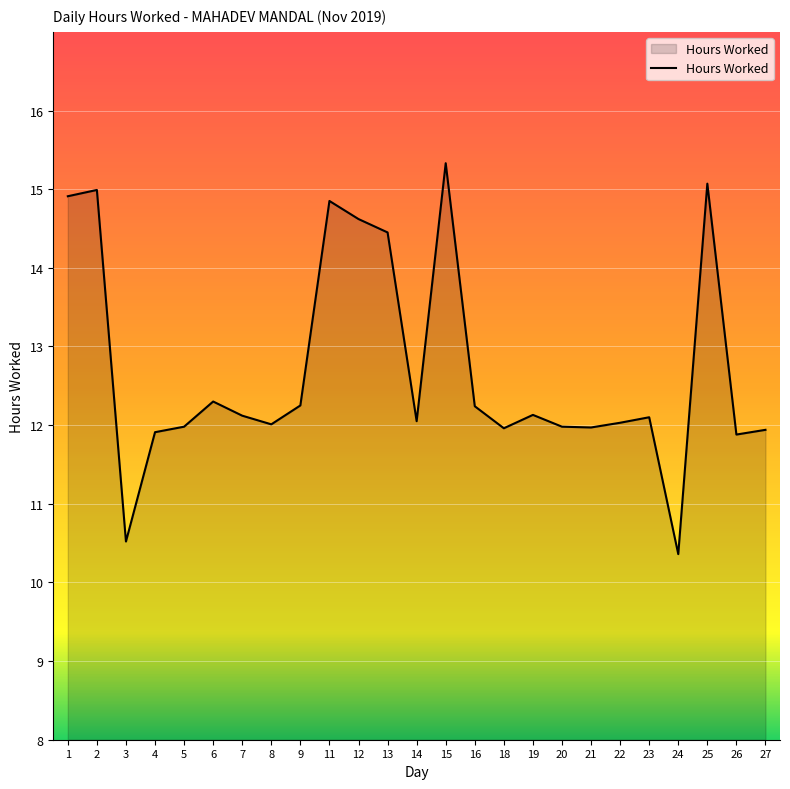

What is the minimum value shown in the chart?

10.4